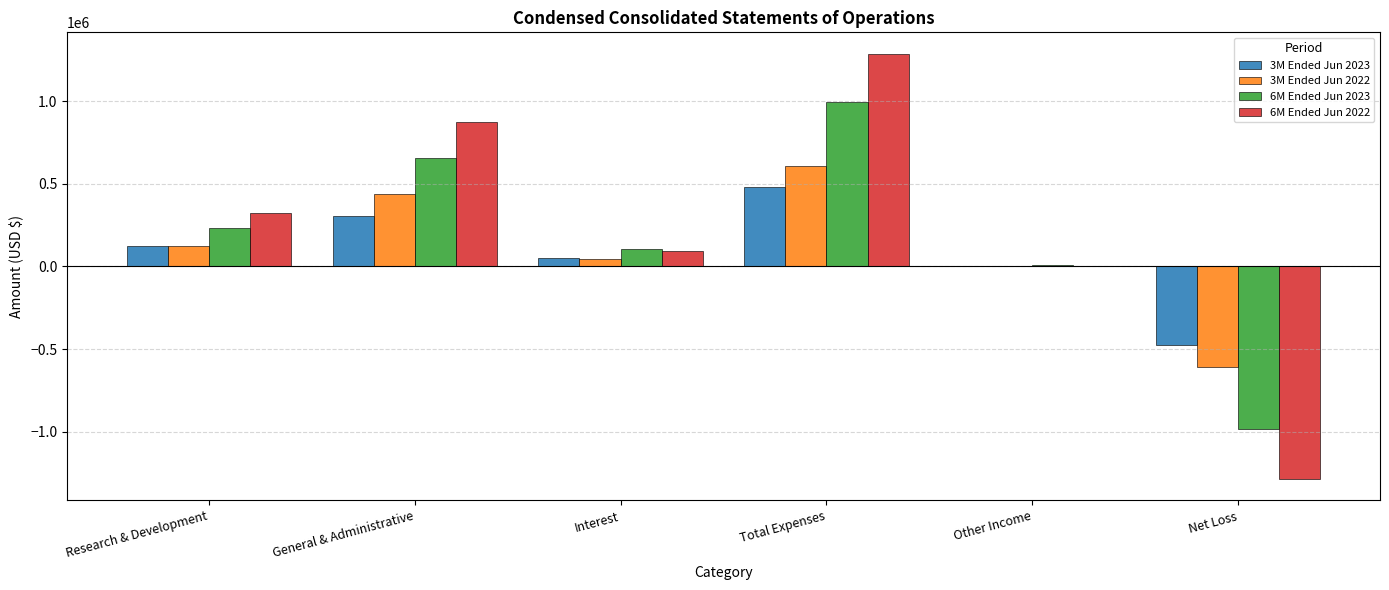

At which category is the sum across all series the highest?

Total Expenses